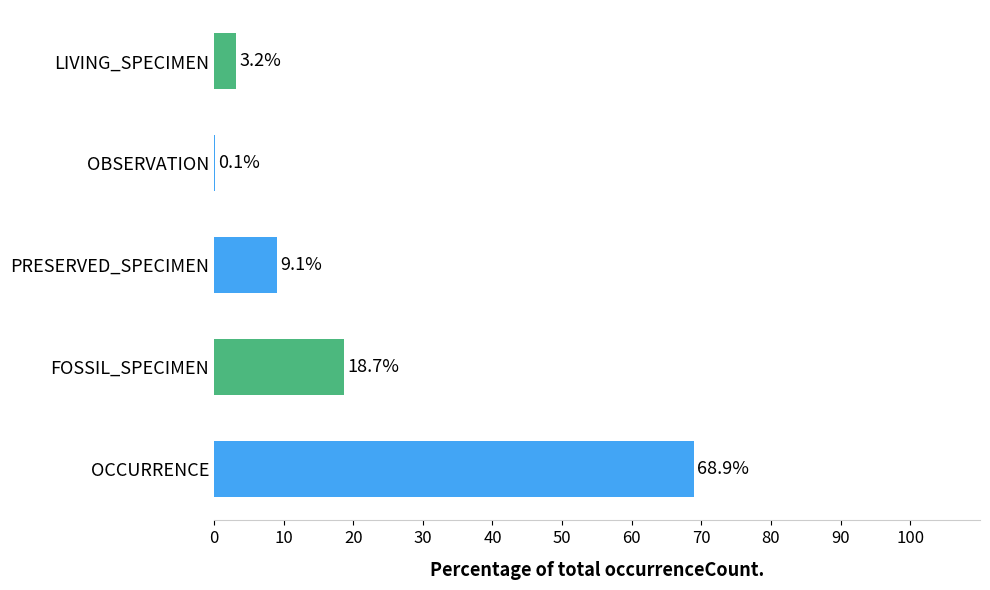

Is it true that the value at FOSSIL_SPECIMEN is 18.7?

True